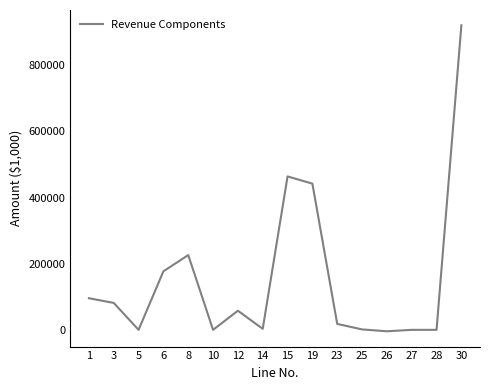

The value at 23 is 17945.1. True or false?

True